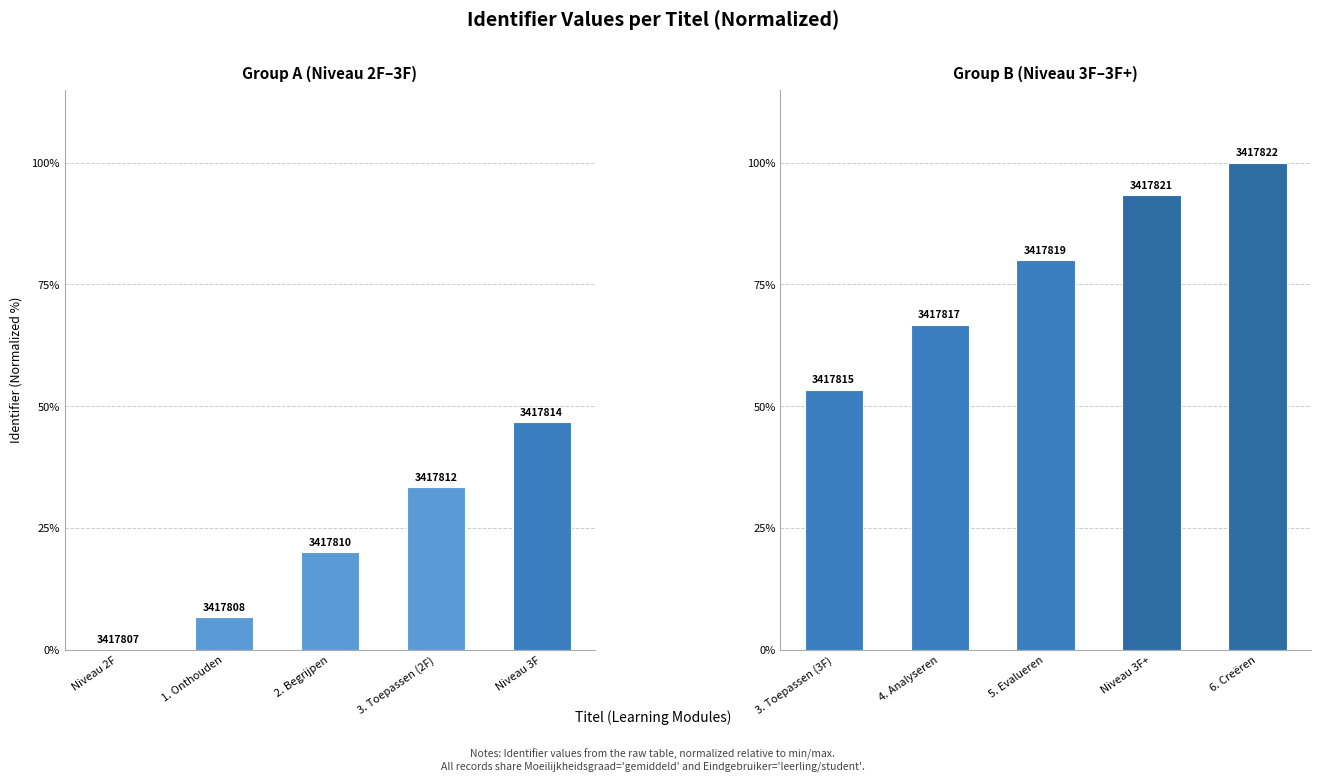

List the series in order of their overall mean, highest first.

Group B (Niveau 3F–3F+), Group A (Niveau 2F–3F)